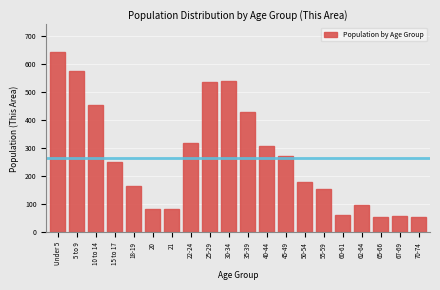

What is the change in value from Under 5 to 21?

-563